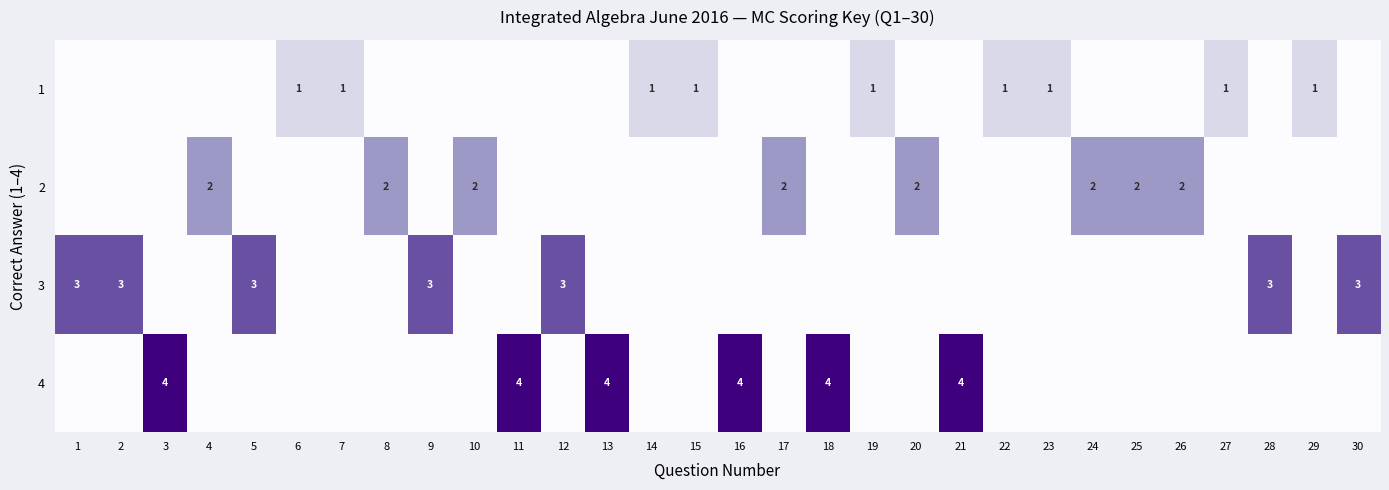

The value of 4 at 18 is 4. True or false?

True